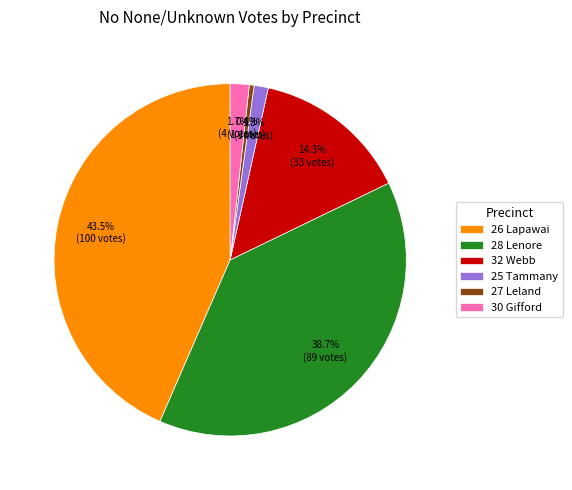

To the nearest percent, what is the difference between the largest and smallest slice percentages?

43%